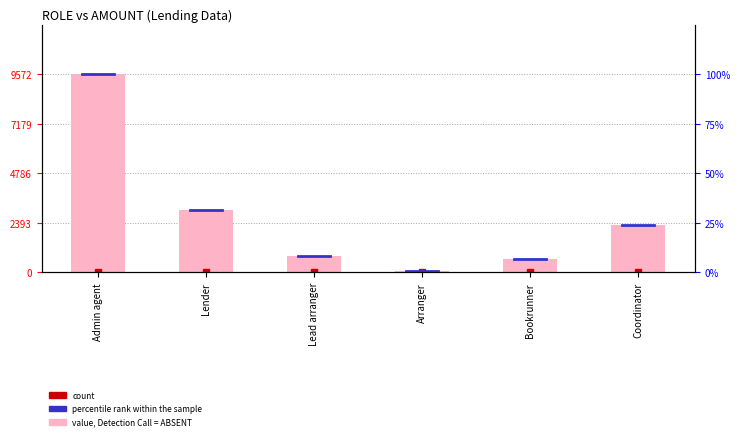

Approximately how many times larger is the value at Lead arranger compared to Coordinator?

0.3